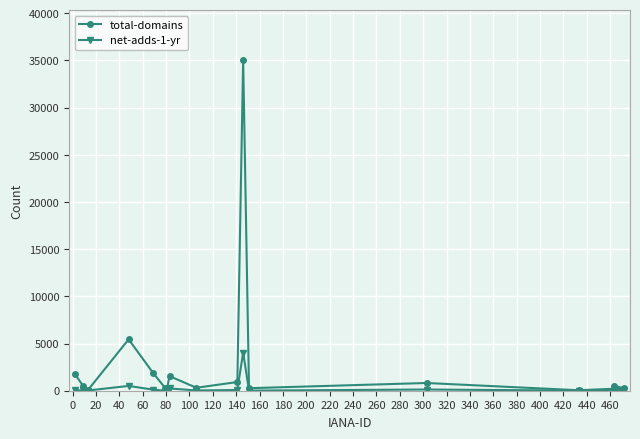

Rank the series by their maximum value, from lowest to highest.

net-adds-1-yr, total-domains